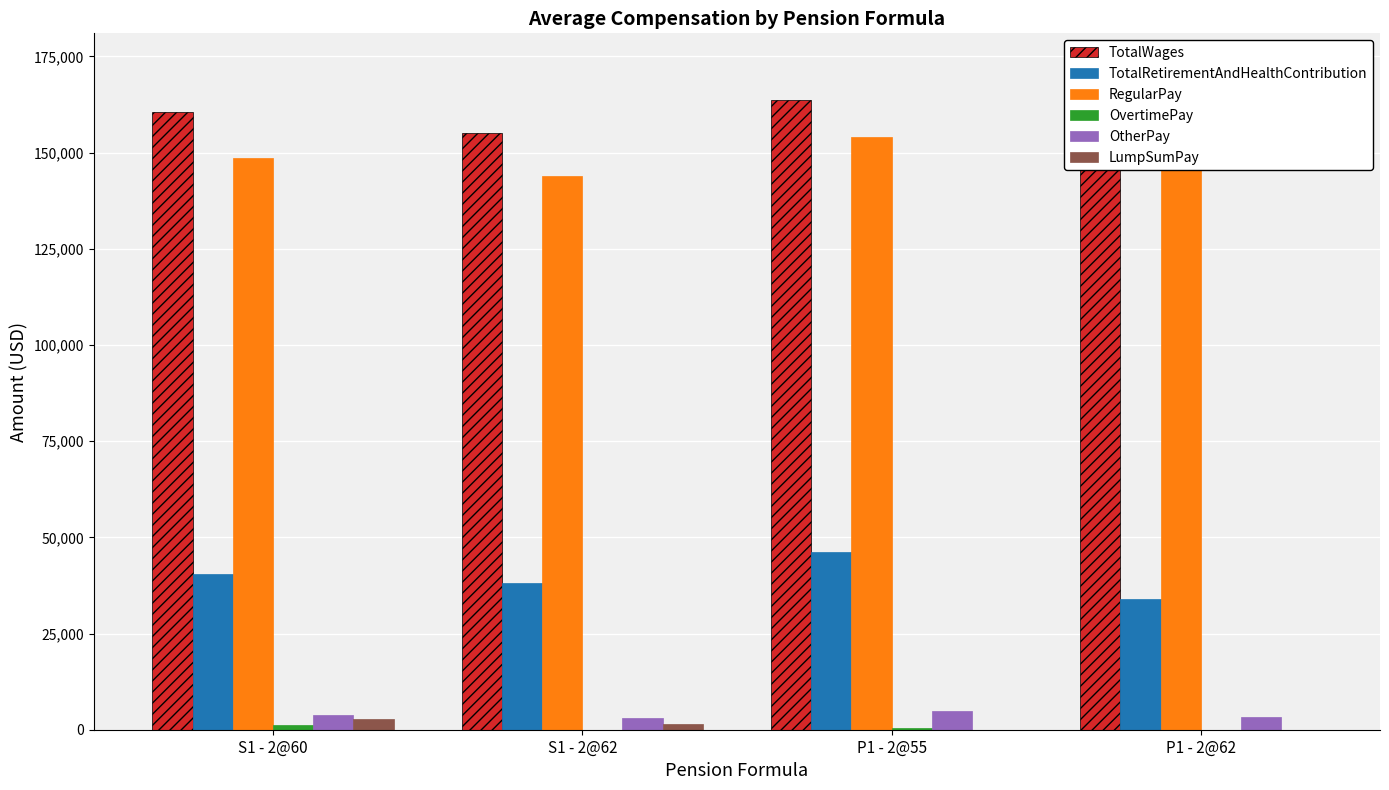

How many data points does each series have?

4